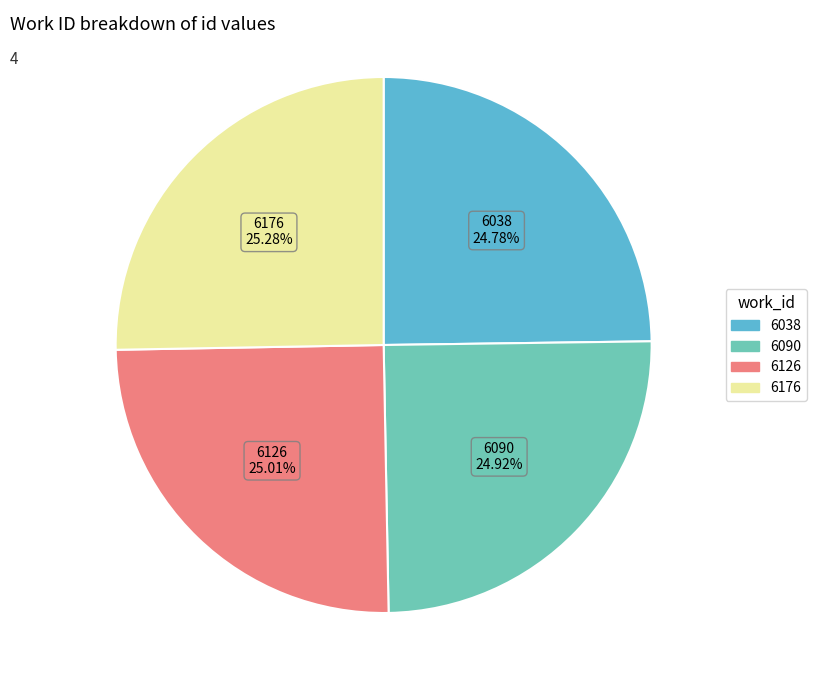

Approximately how many times larger is the value at 6038 compared to 6090?

1.0